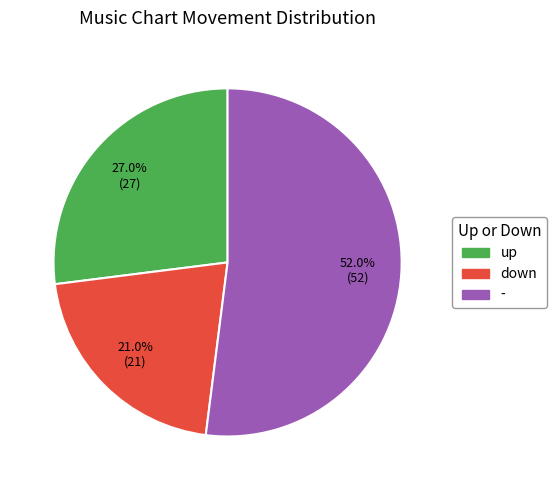

Does any single category account for the majority?

Yes